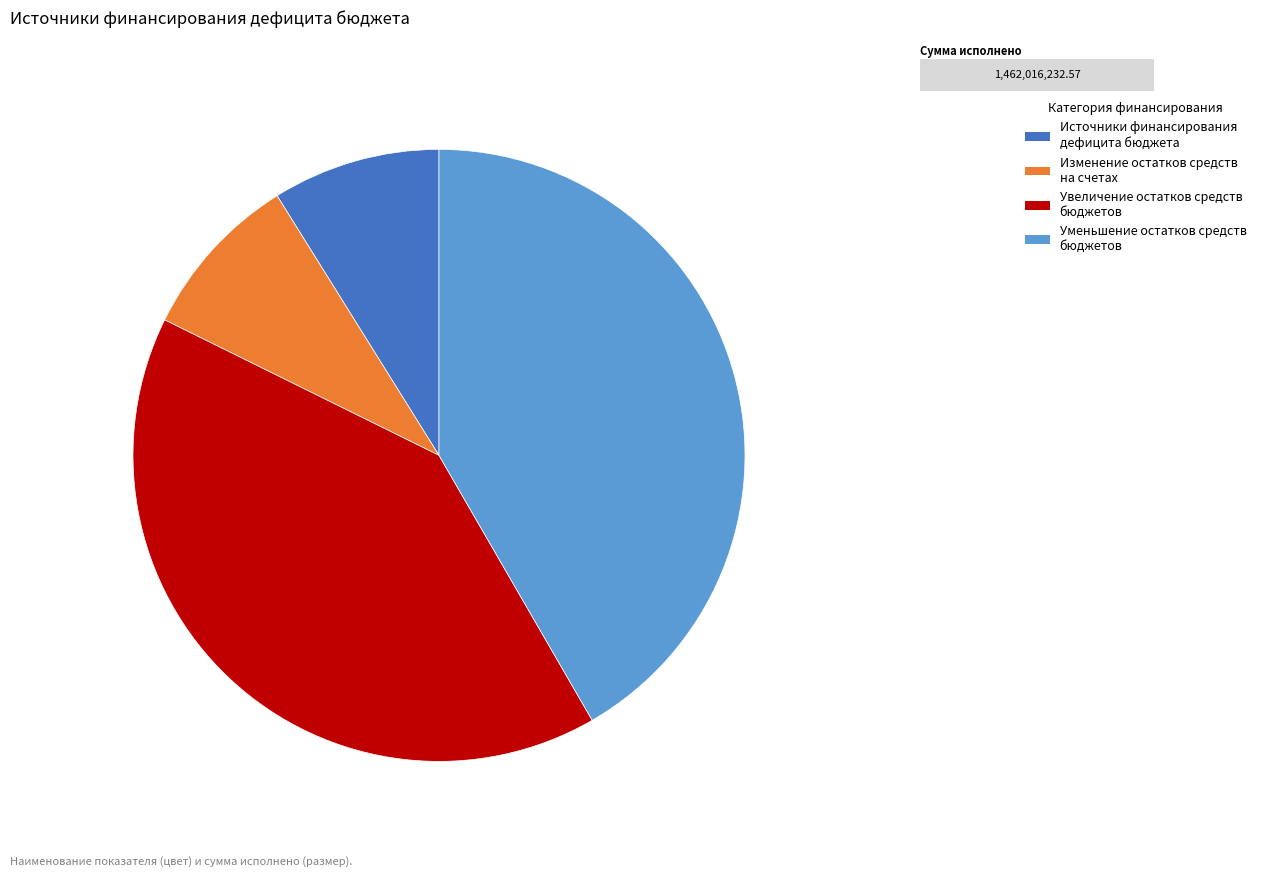

Do Уменьшение остатков средств бюджетов and Источники финансирования дефицита бюджета together represent more than half of the pie?

Yes